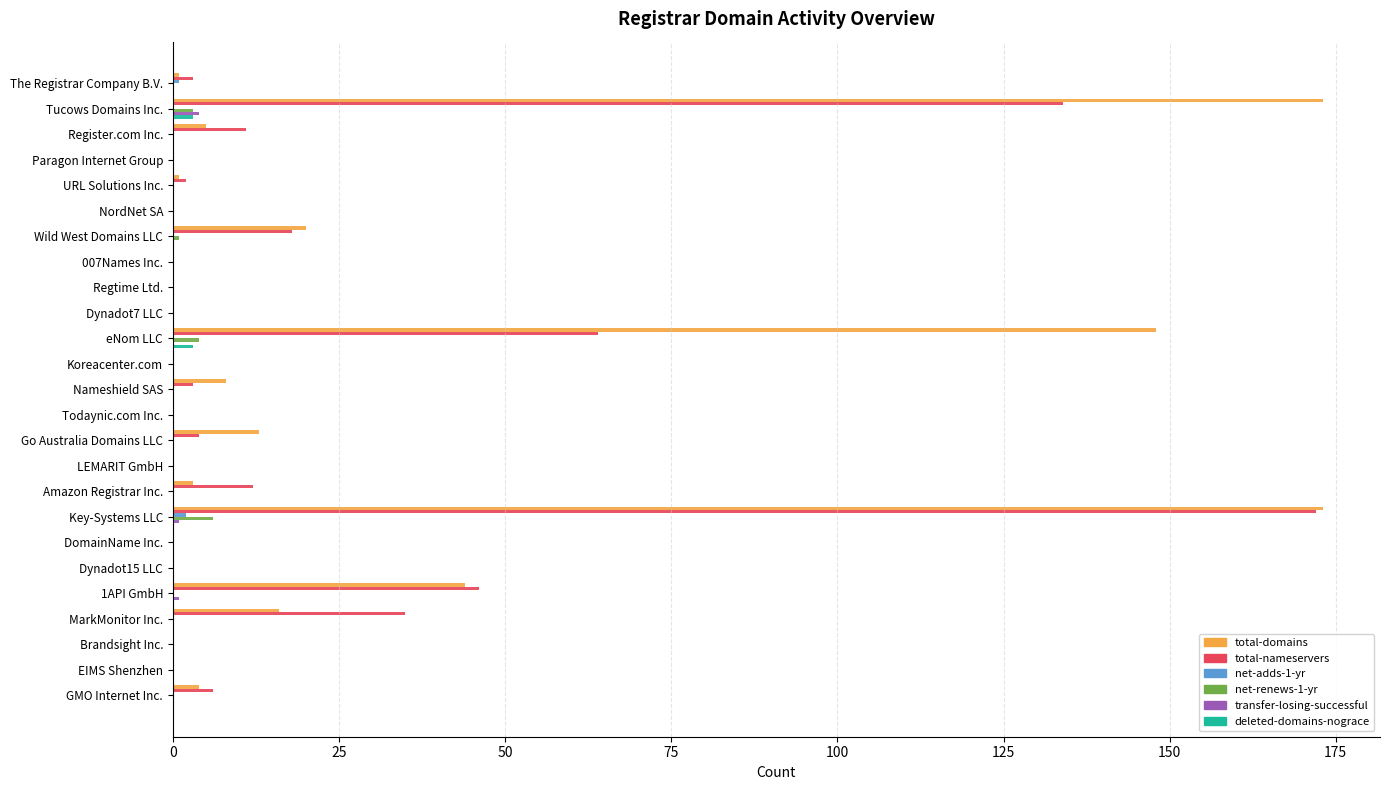

Which series has the largest total across all categories?

total-domains